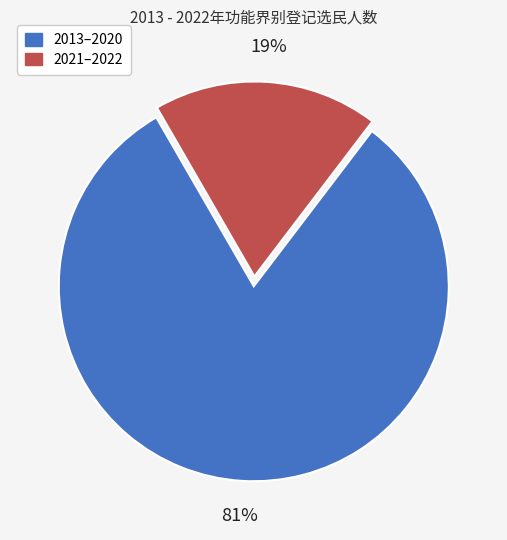

Is there a majority slice in this chart?

Yes